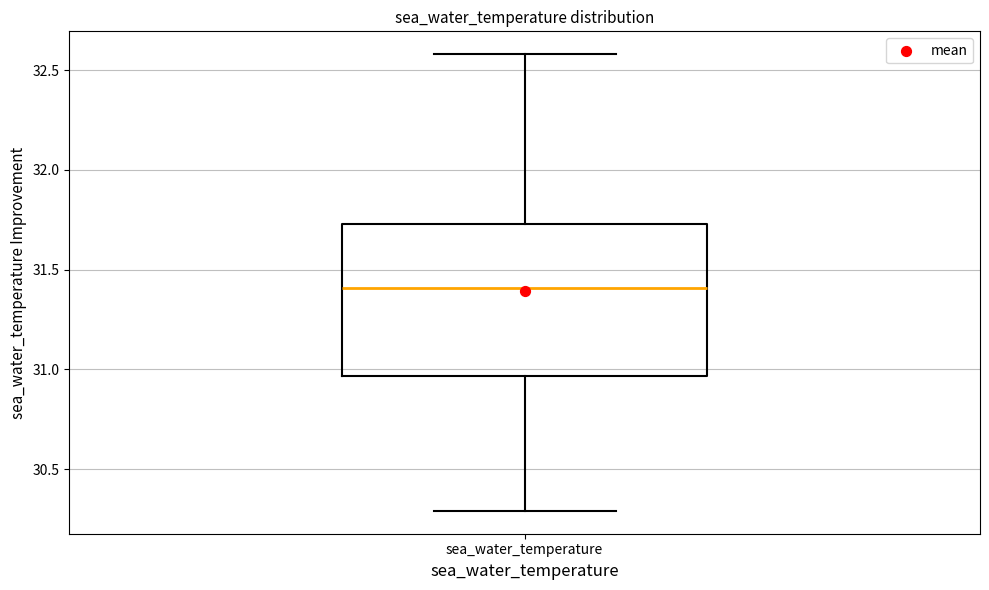

Transcribe this box plot: give where the median line is, the range the box spans, and where the two whiskers end, as read against the y-axis. The values are not printed on the chart, so give them approximately, as read against the axis.

median 31.40, box 30.95 to 31.75, whiskers 30.30 to 32.60